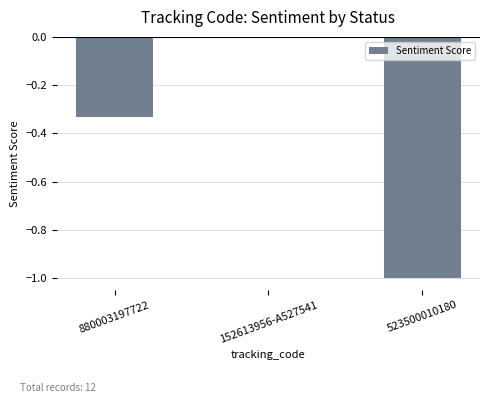

How many values are between -1 and 0?

3